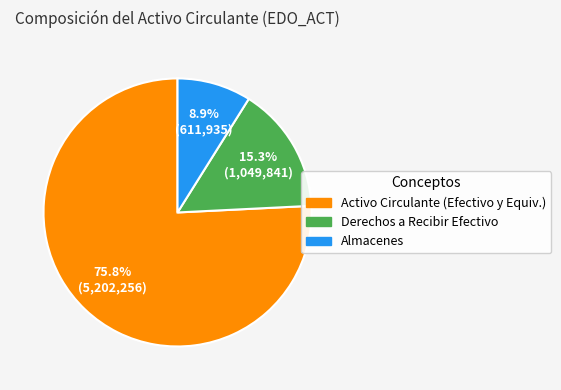

What portion of the pie excludes Activo Circulante?

24.2%